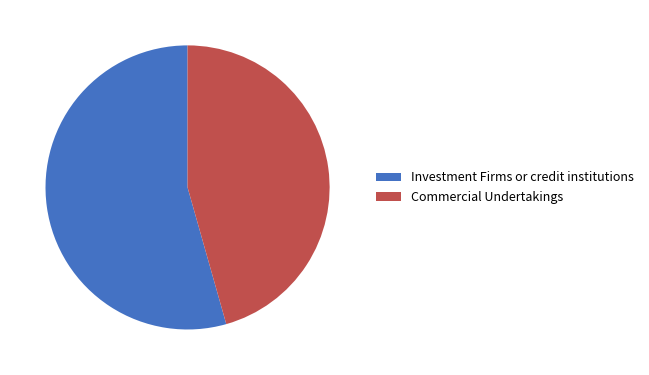

True or false: Investment Firms or credit institutions accounts for 54% of the total.

True